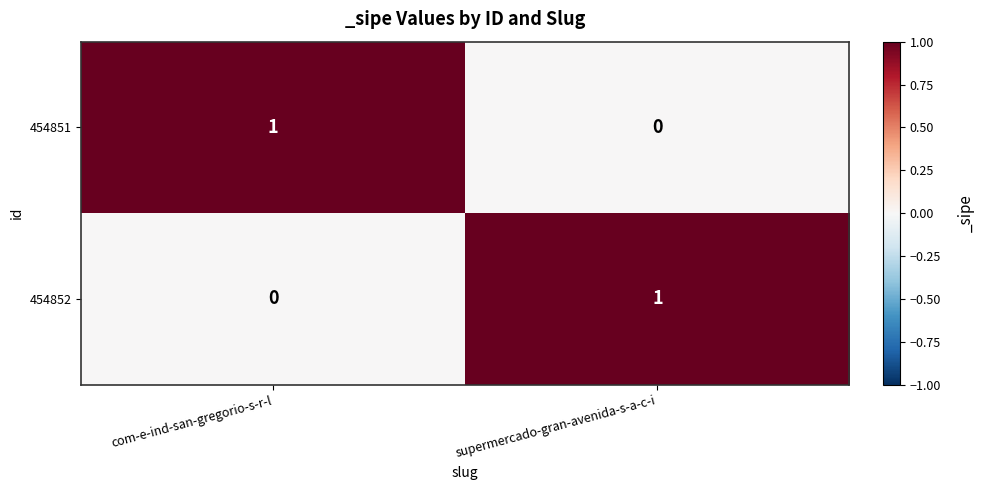

The value of 454851 at supermercado-gran-avenida-s-a-c-i is 0. True or false?

True